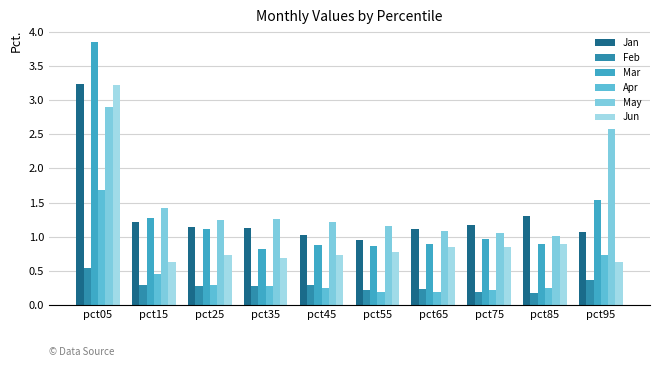

How many bars are there in total?

60